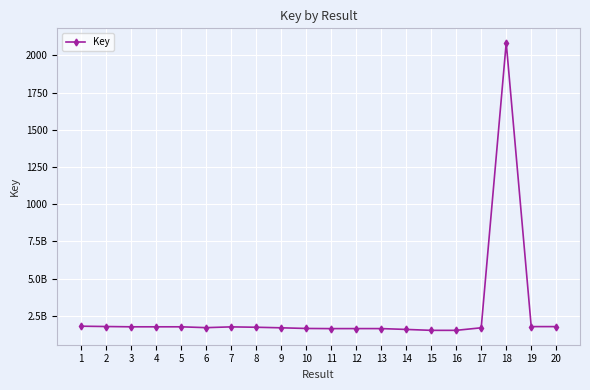

Is this an area chart (filled region under the line)?

No